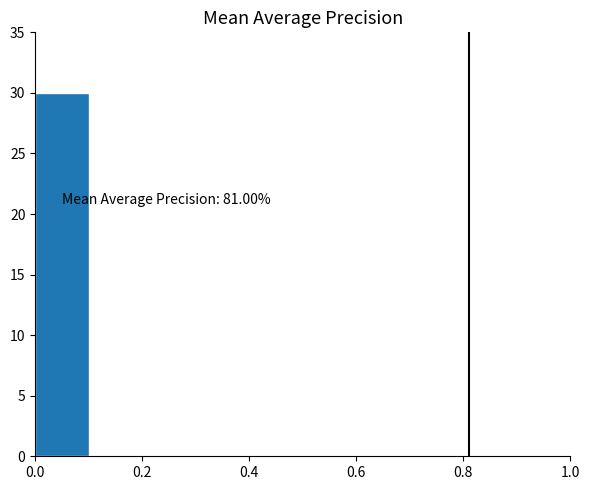

Which range on the x-axis has the tallest bar?

0.0 to 0.1